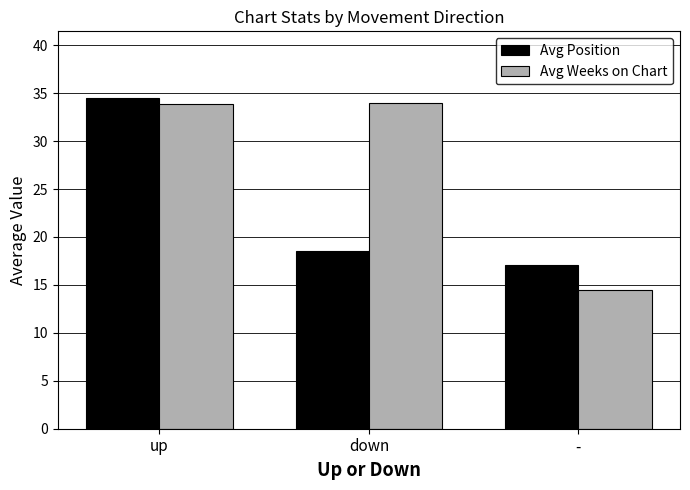

Which category has the highest value across all series?

up